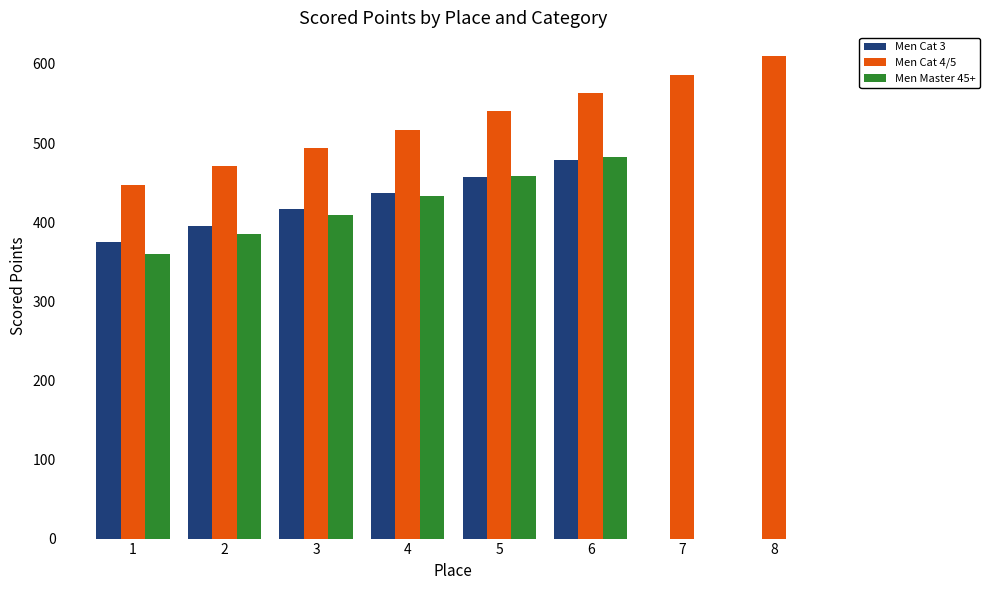

Which series changed the most between 1 and 5?

Men Master 45+